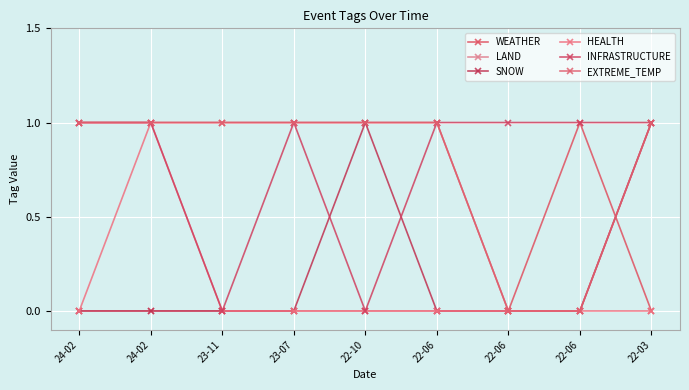

How many lines are shown in the chart?

6